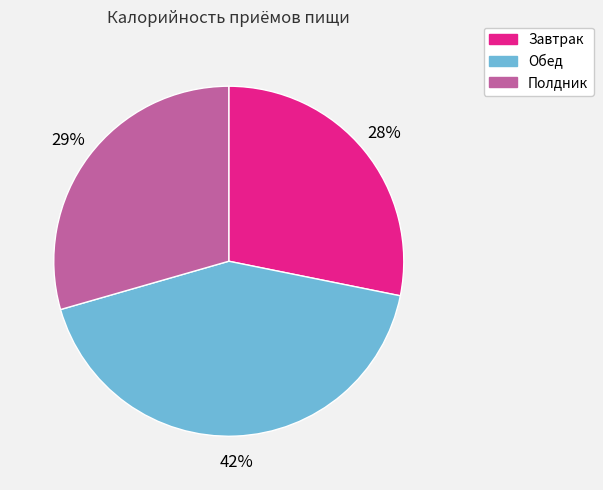

Which slice is the smallest?

Завтрак